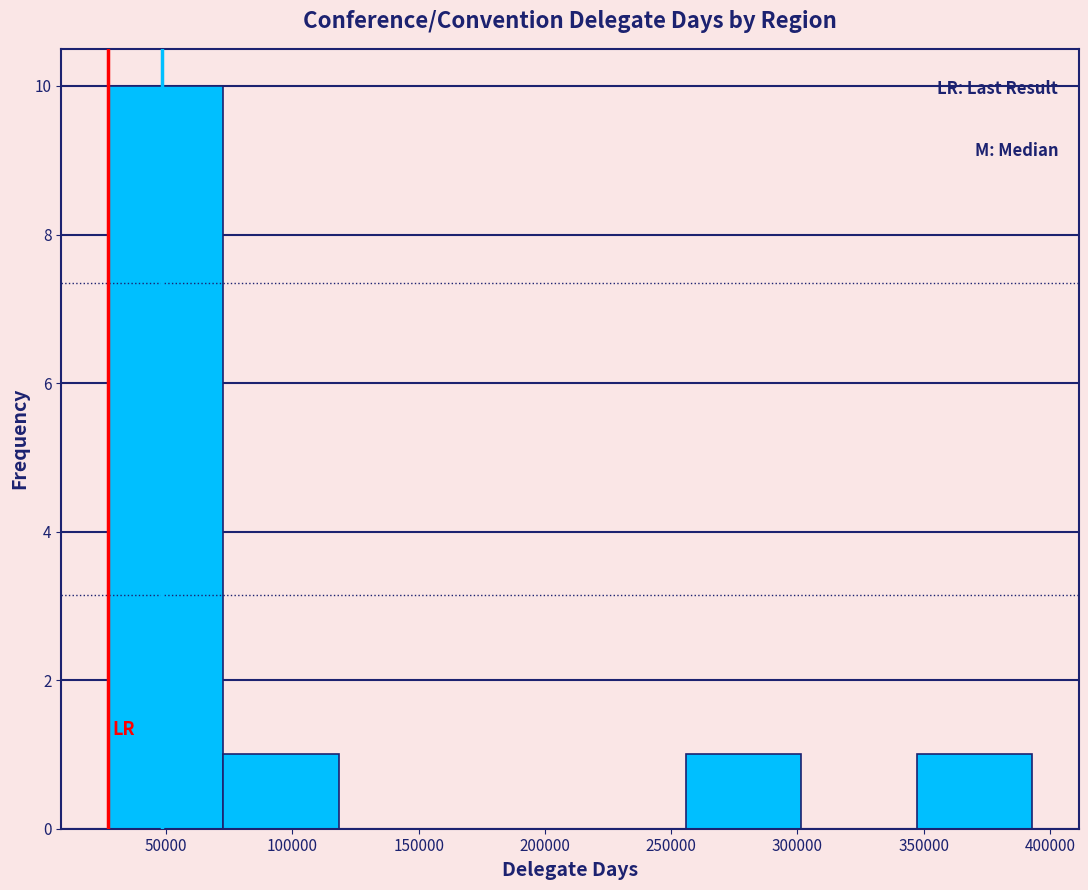

Reading left to right, transcribe this chart: for each bar, give the range it covers on the x-axis and its height. Neither the bar edges nor the heights are printed on the chart, so give them approximately, as read against the axes.

25000 to 75000: 10
75000 to 120000: 1
120000 to 165000: 0
165000 to 210000: 0
210000 to 255000: 0
255000 to 300000: 1
300000 to 345000: 0
345000 to 395000: 1